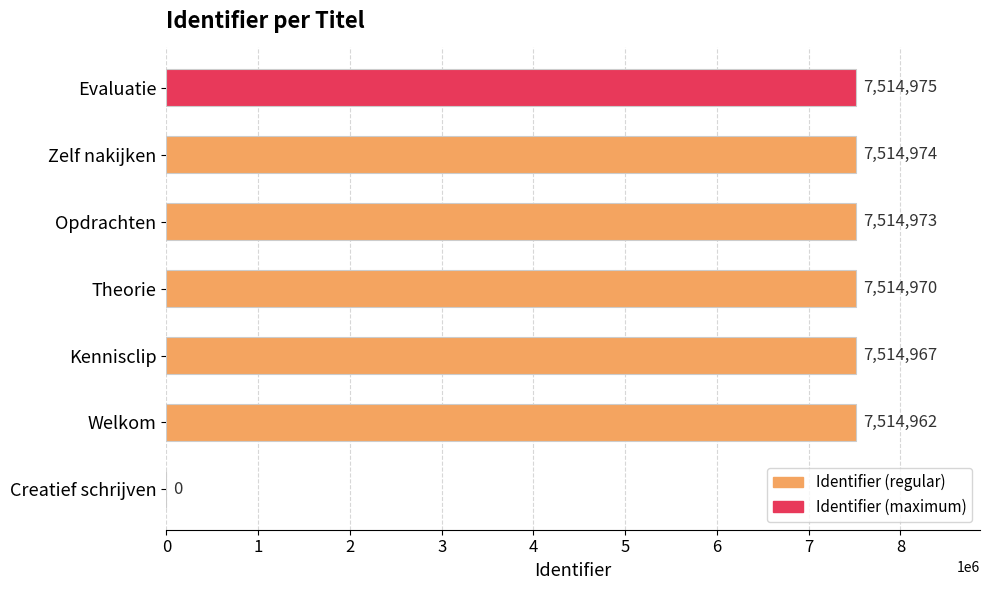

How many data points does each series have?

7